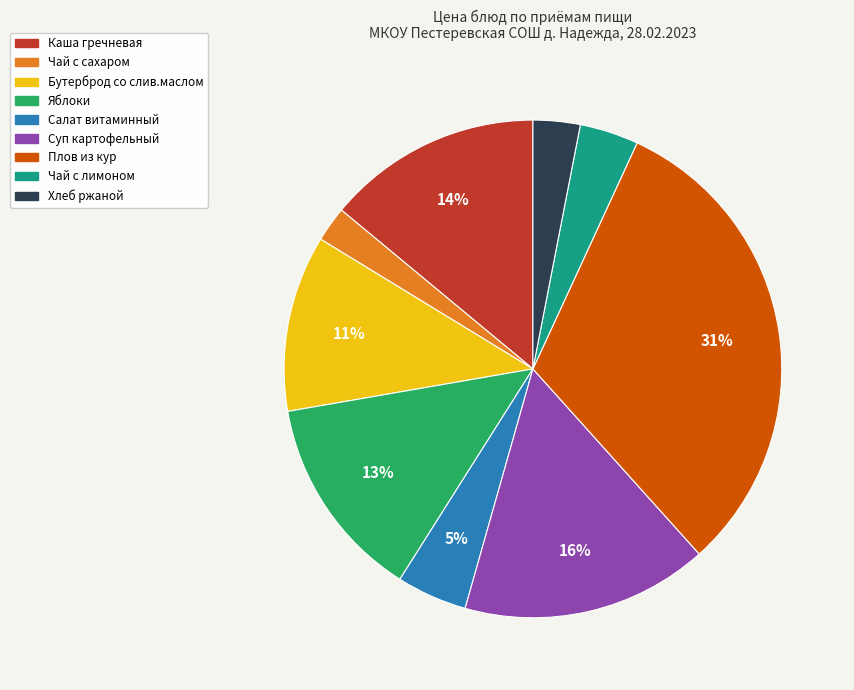

Is there any slice that represents more than half of the pie?

No